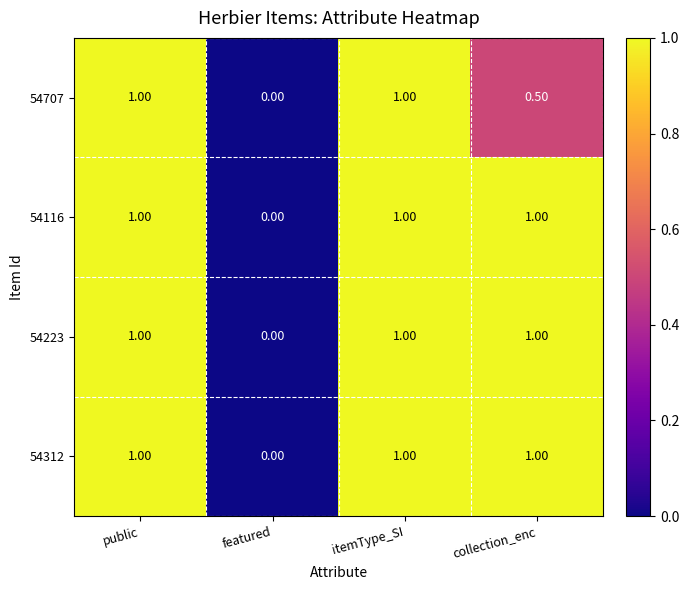

What is the total value across all series at itemType_SI?

4.0